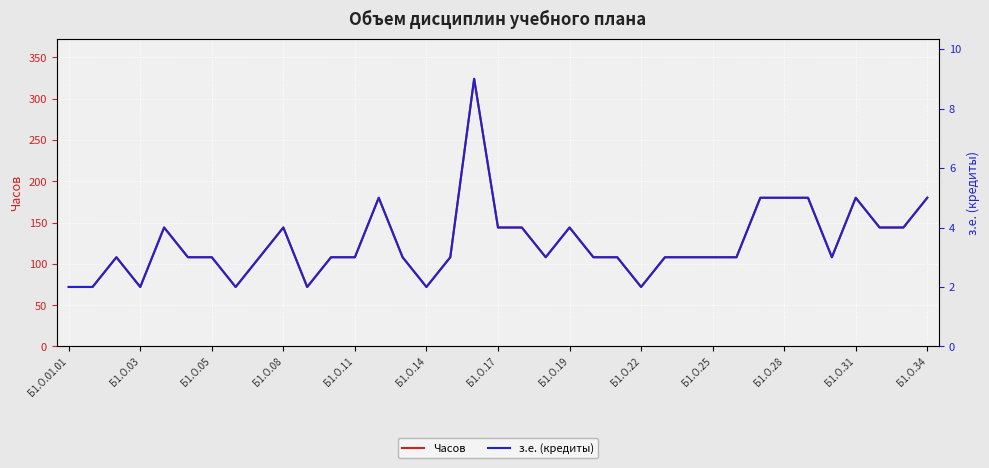

True or false: Часов has a value of 74 at Б1.О.11.

False